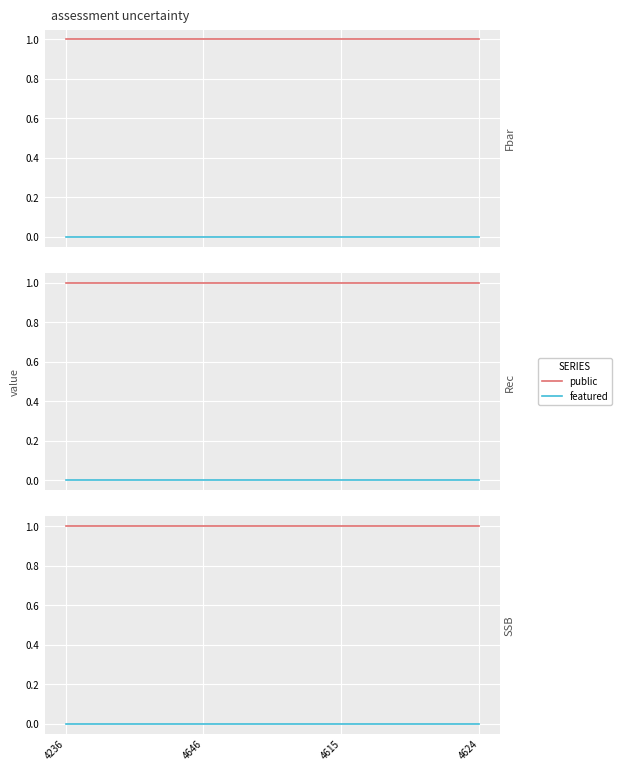

What position from the left is 4236?

1